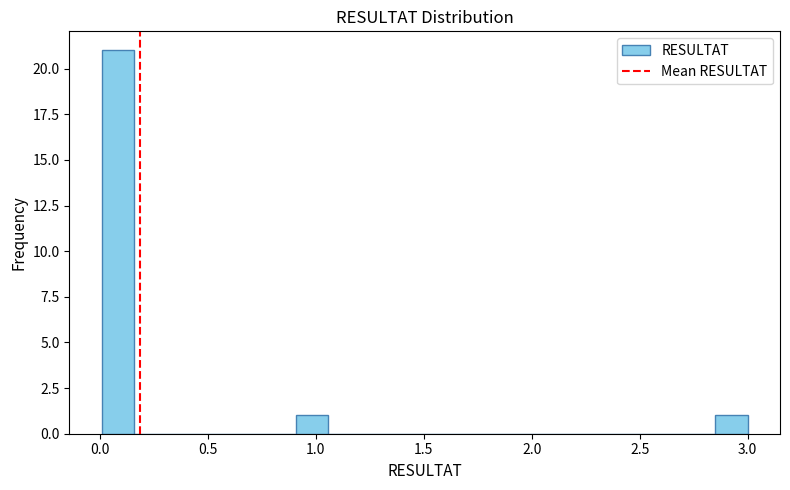

Around what value on the x-axis is the tallest bar? Give the approximate position of its centre, as read against the axis.

0.10